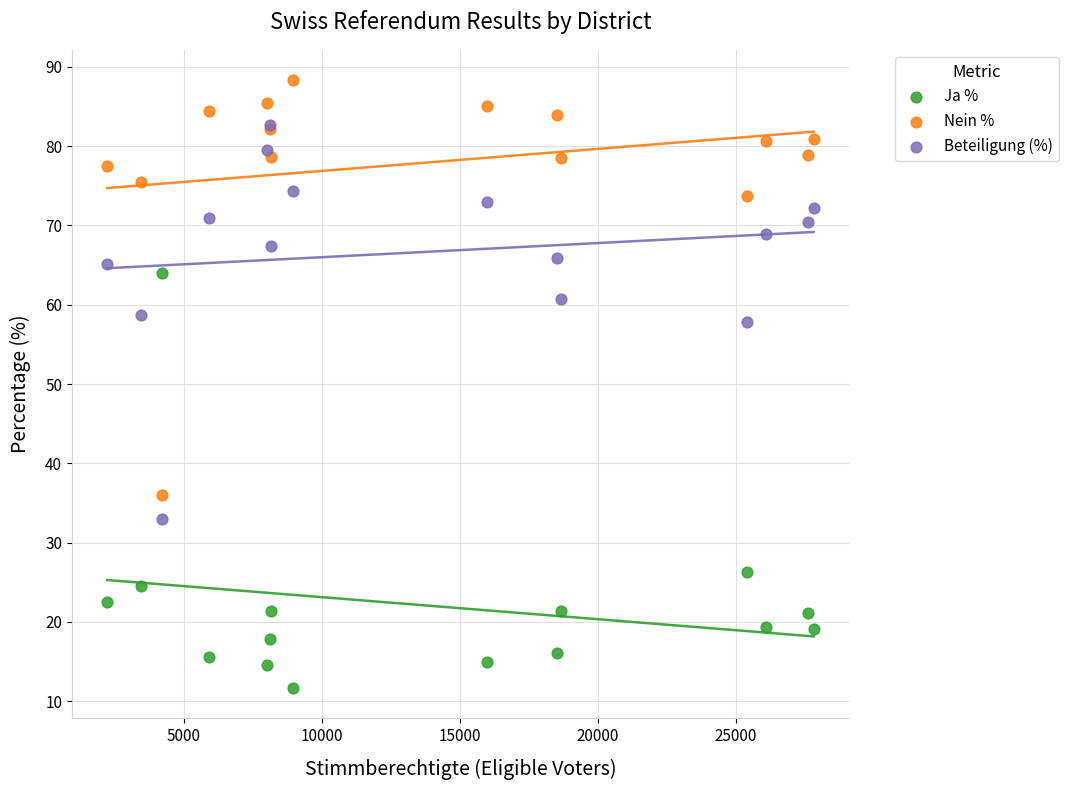

Across all series, what Y value is closest to 50?

57.8